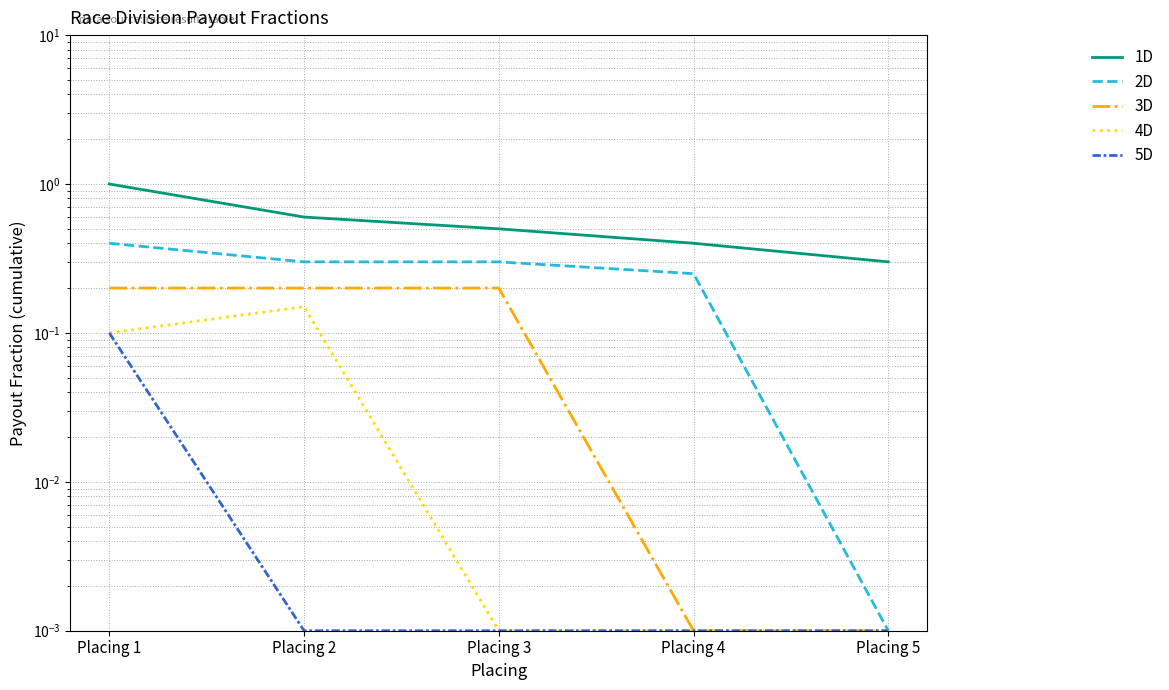

What are all the series names shown in the legend?

1D, 2D, 3D, 4D, 5D